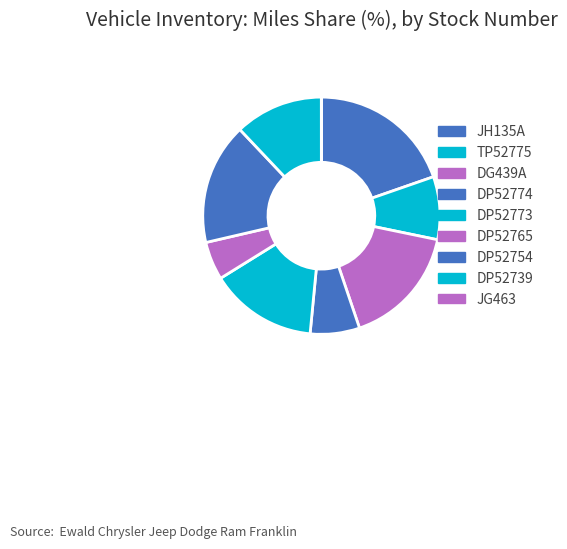

How many slices are in this pie chart?

9